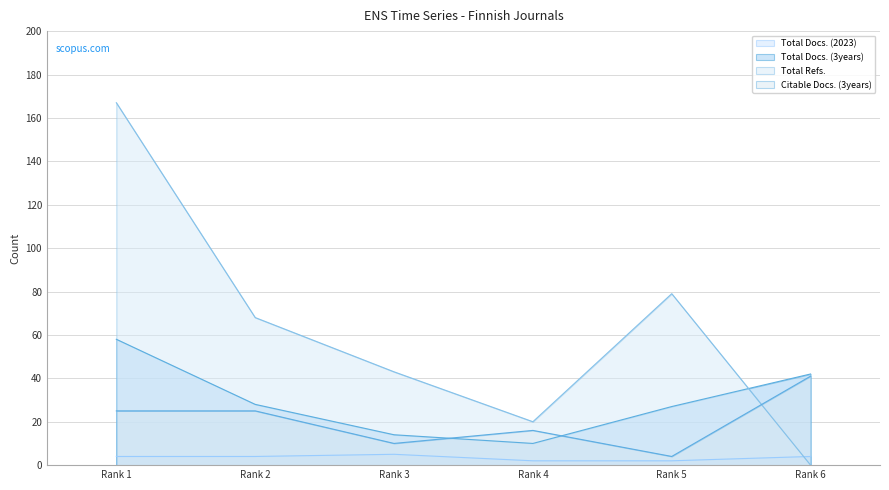

Which category has the highest value in the Total Docs. (3years) series?

Rank 1